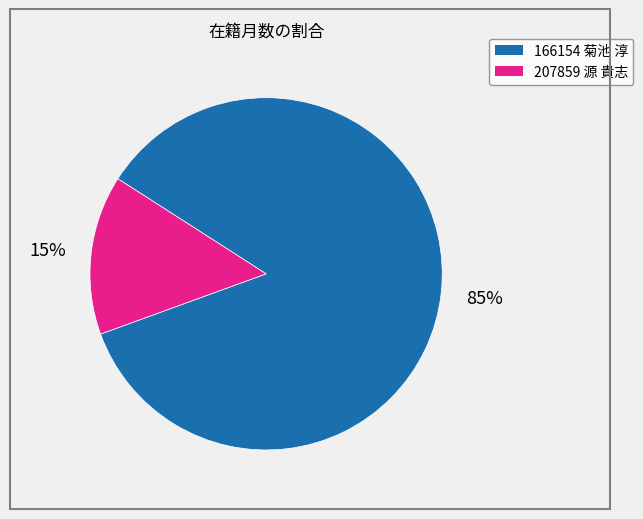

Which category has the biggest portion of the pie?

166154 菊池 淳